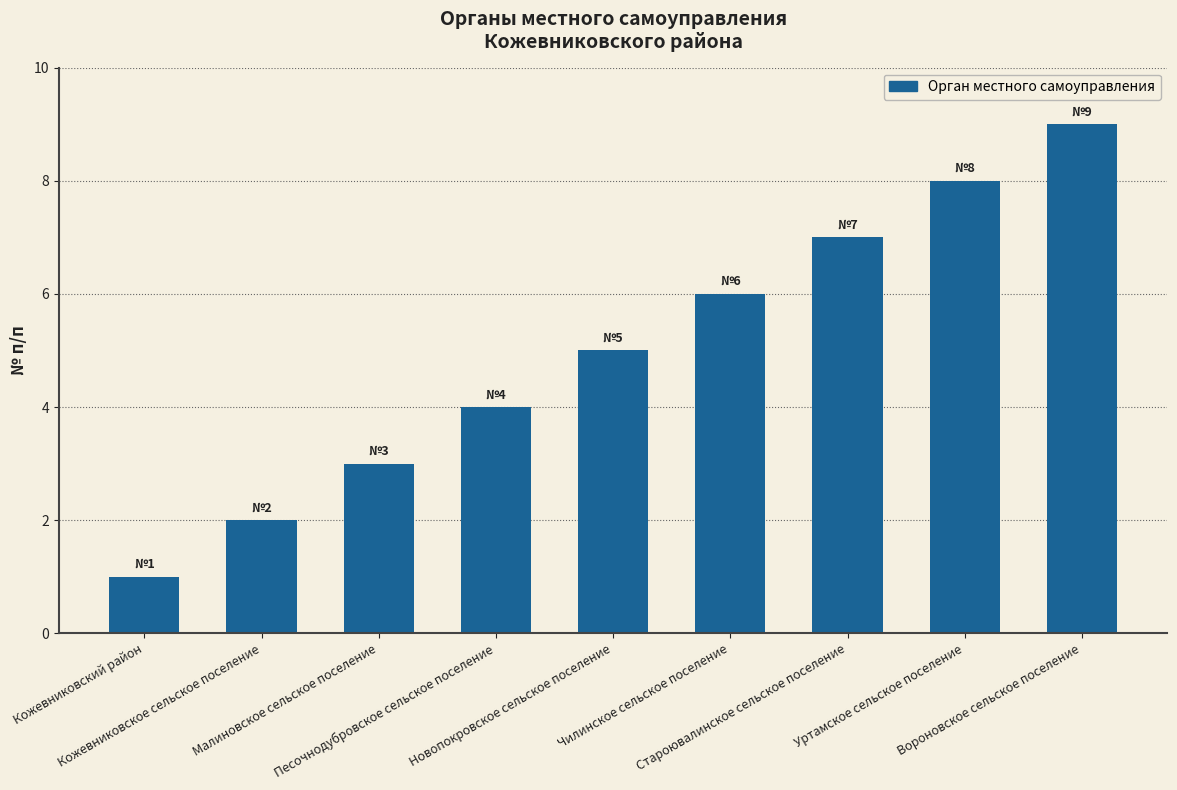

What position from the left is Малиновское сельское поселение?

3